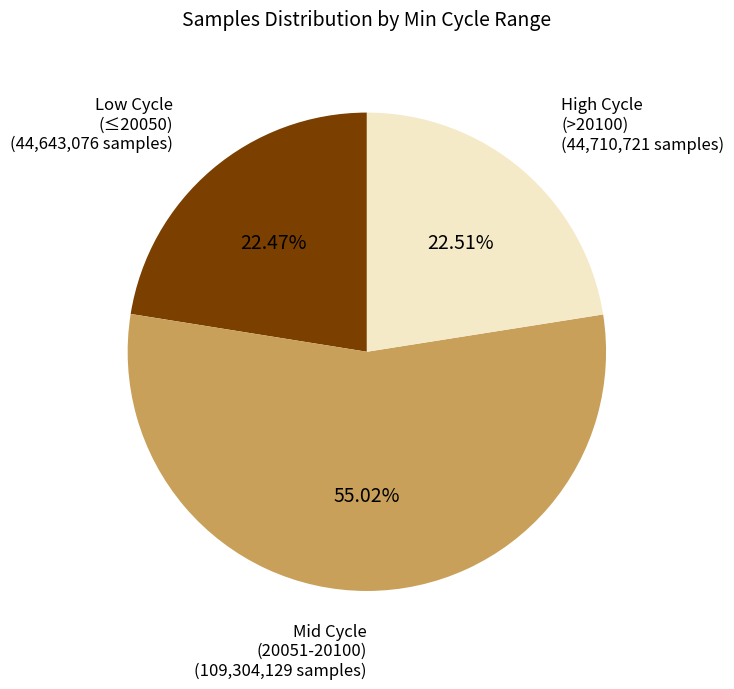

Does Mid Cycle (20051-20100) (109,304,129 samples) account for over 50% of the chart?

Yes